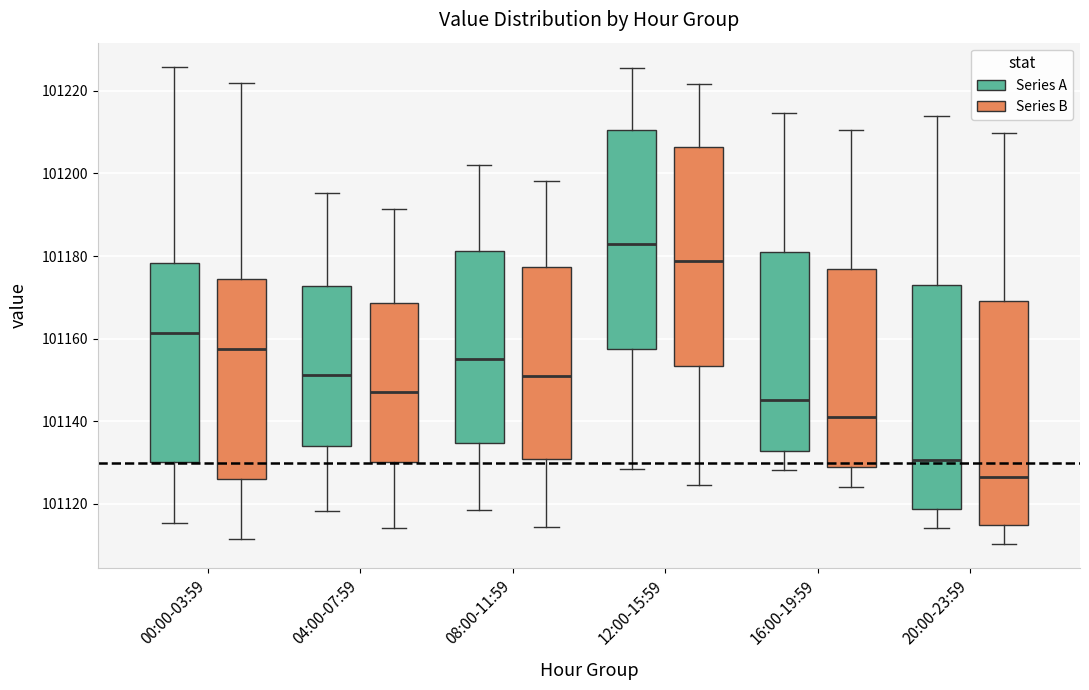

Reading left to right, transcribe this box plot: for each box, give where its median line is, the range the box spans, and where its two whiskers end, as read against the y-axis. The values are not printed on the chart, so give them approximately, as read against the axis.

00:00-03:59 (Series A): median 101162, box 101130 to 101178, whiskers 101116 to 101226
00:00-03:59 (Series B): median 101158, box 101126 to 101174, whiskers 101112 to 101222
04:00-07:59 (Series A): median 101152, box 101134 to 101172, whiskers 101118 to 101196
04:00-07:59 (Series B): median 101148, box 101130 to 101168, whiskers 101114 to 101192
08:00-11:59 (Series A): median 101156, box 101134 to 101182, whiskers 101118 to 101202
08:00-11:59 (Series B): median 101152, box 101130 to 101178, whiskers 101114 to 101198
12:00-15:59 (Series A): median 101182, box 101158 to 101210, whiskers 101128 to 101226
12:00-15:59 (Series B): median 101178, box 101154 to 101206, whiskers 101124 to 101222
16:00-19:59 (Series A): median 101146, box 101132 to 101180, whiskers 101128 to 101214
16:00-19:59 (Series B): median 101142, box 101128 to 101176, whiskers 101124 to 101210
20:00-23:59 (Series A): median 101130, box 101118 to 101174, whiskers 101114 to 101214
20:00-23:59 (Series B): median 101126, box 101114 to 101170, whiskers 101110 to 101210